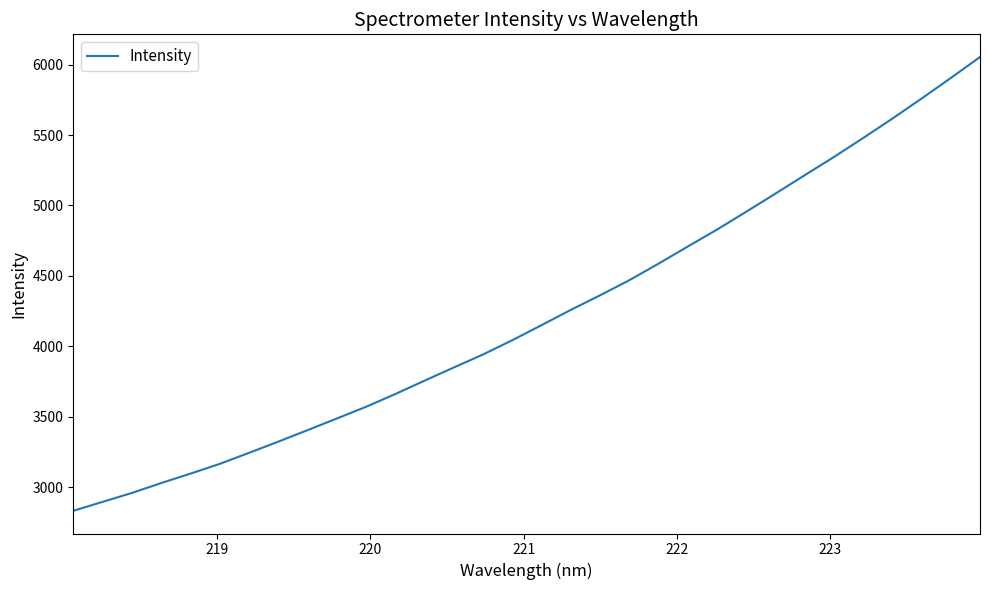

What is the greatest value displayed?

6053.9